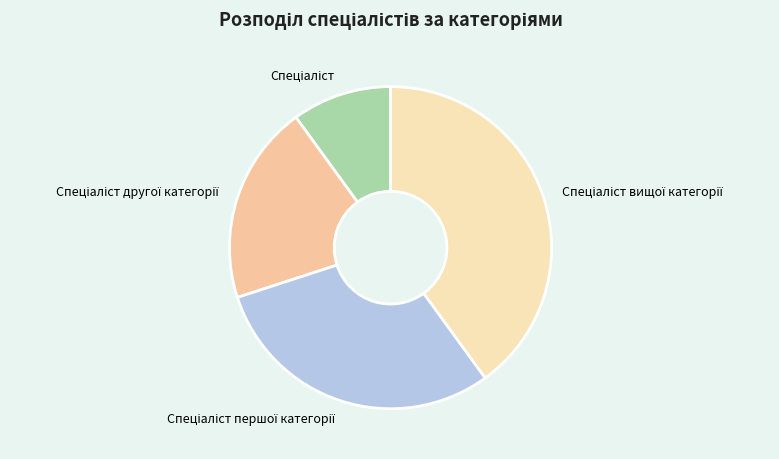

Is there any slice that represents more than half of the pie?

No